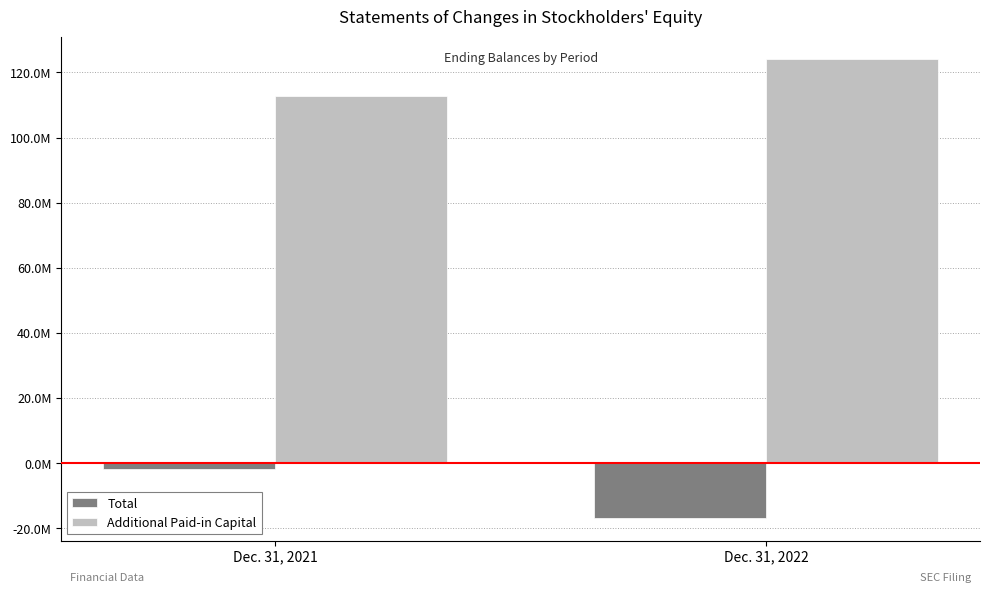

Between Dec. 31, 2021 and Dec. 31, 2022, which series saw the biggest shift?

Total